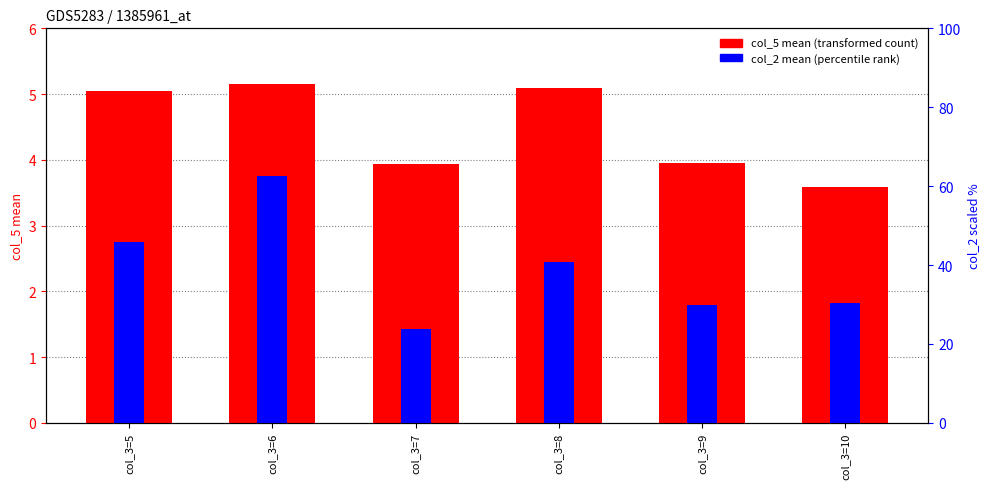

Does the chart contain any negative values?

No